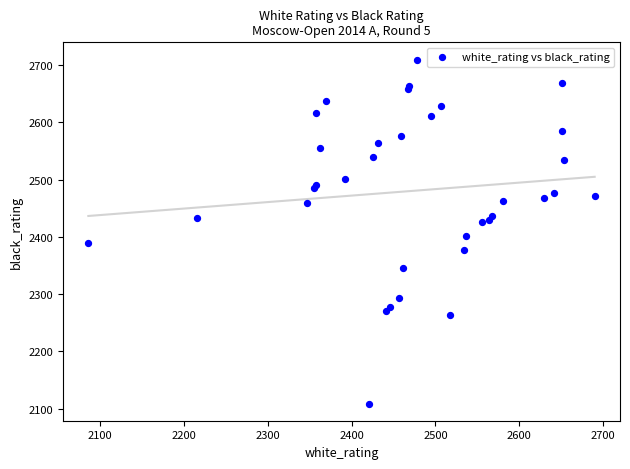

What Y value in the scatter plot is closest to 2409?

2402